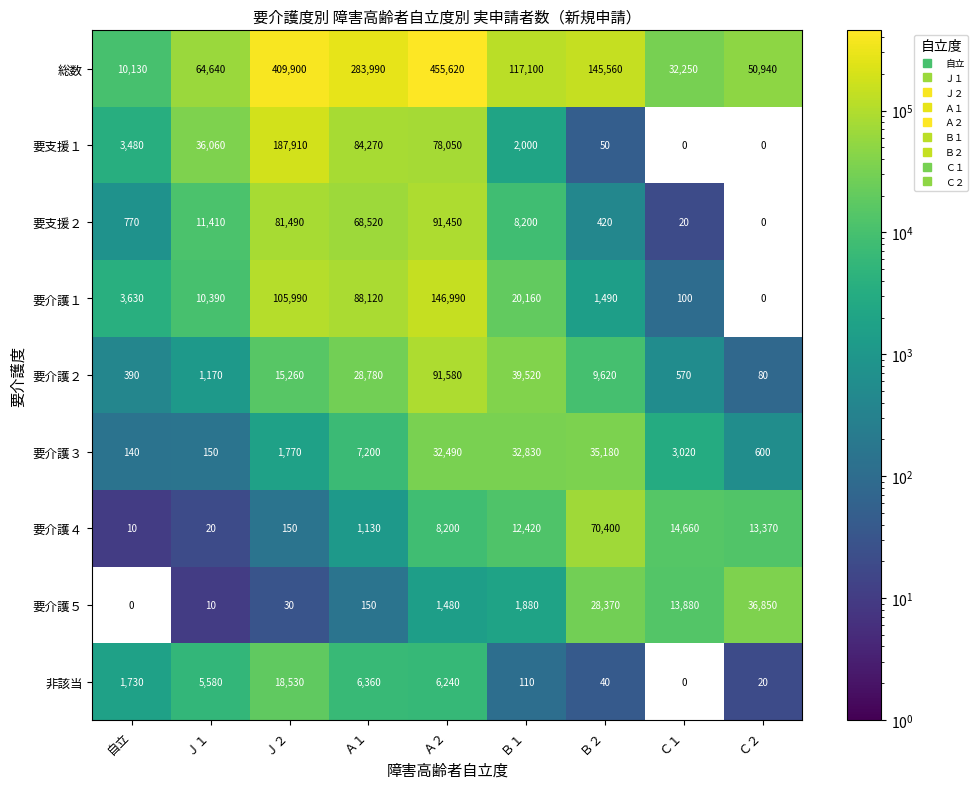

Is it true that 要支援２ equals 68520.0 at Ａ１?

True